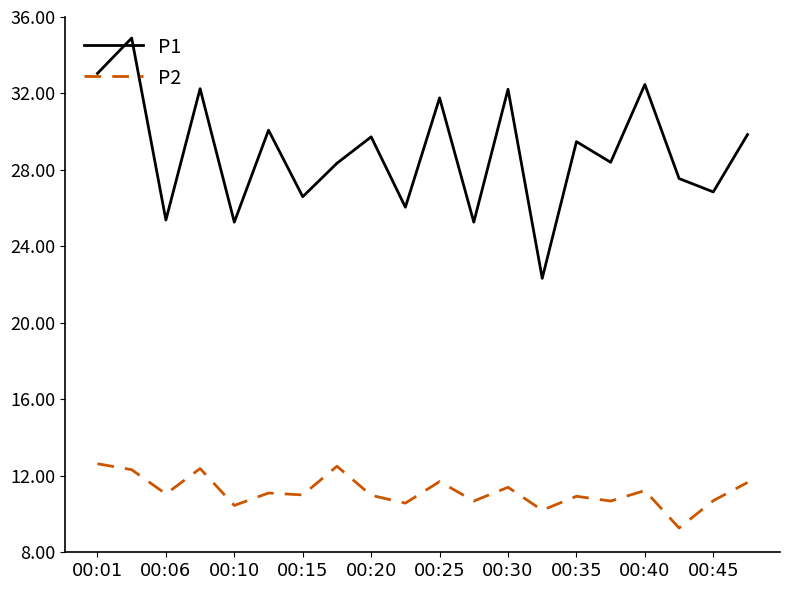

What is the difference between the maximum and minimum values in the P2 series?

3.4